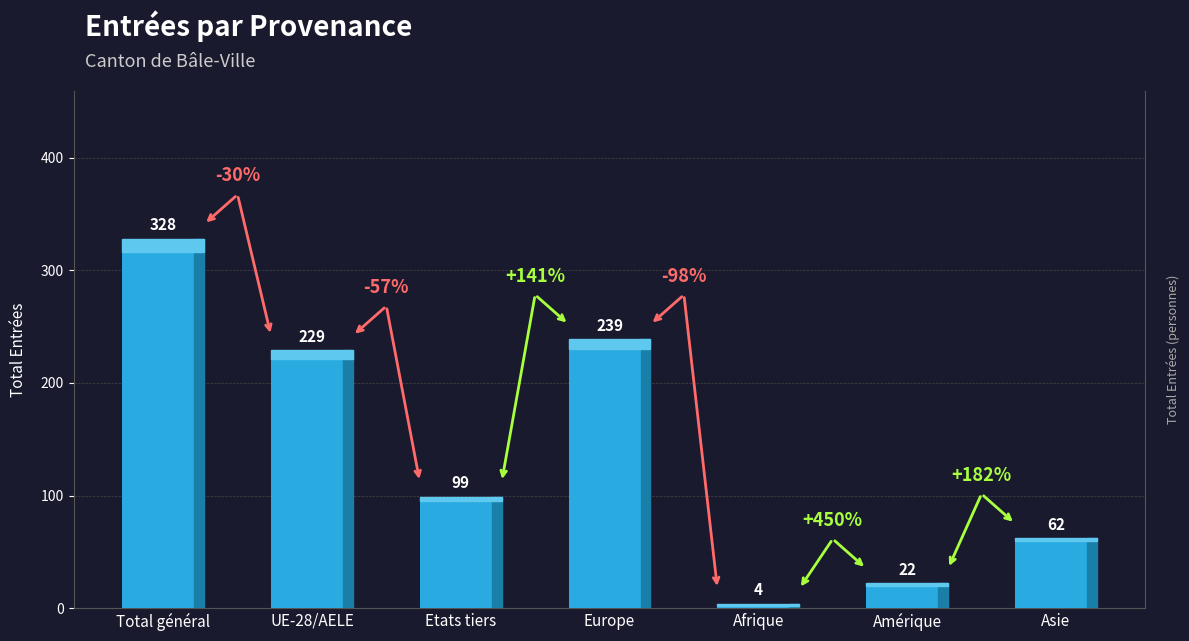

Which label corresponds to the smallest value in the chart?

Afrique